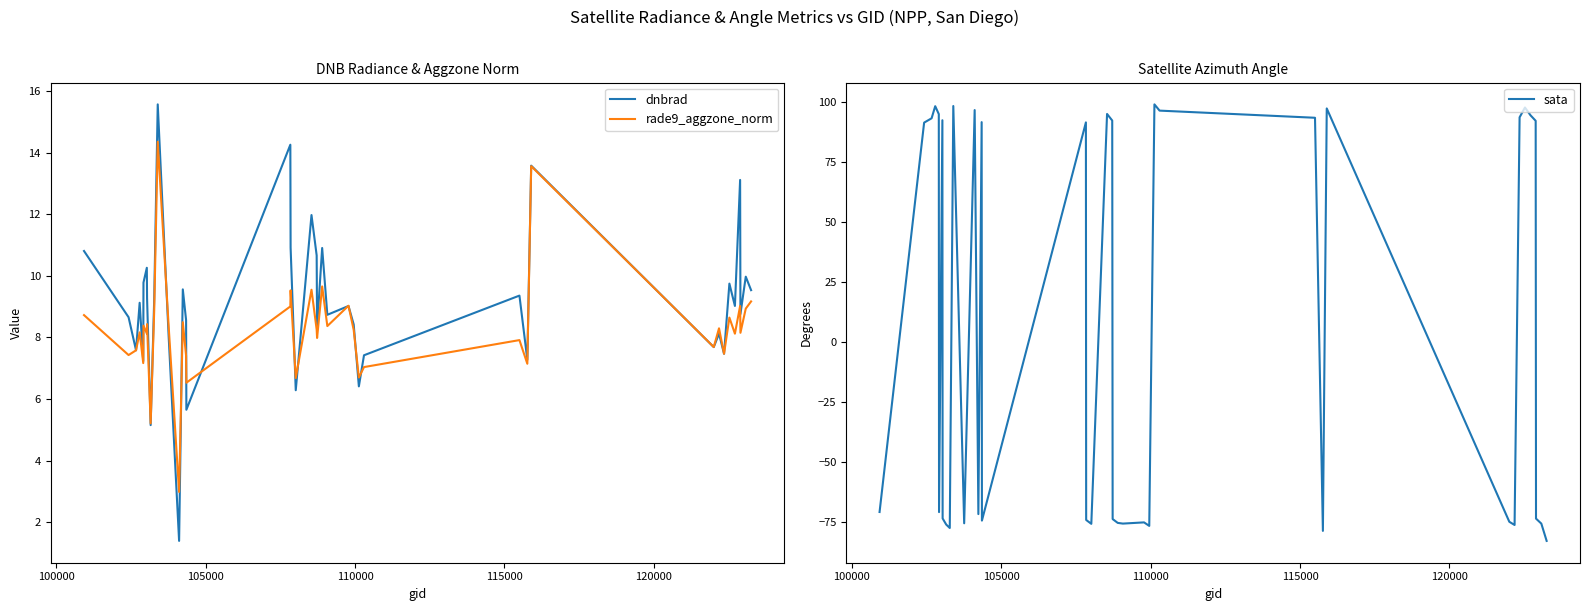

Which series has the widest spread of values?

sata